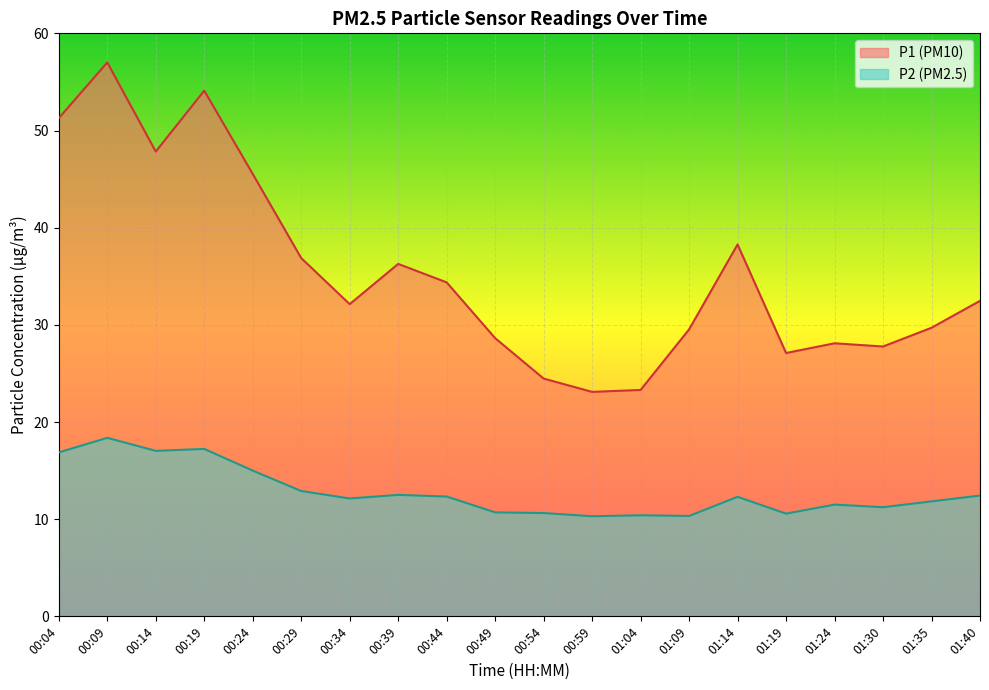

What is the difference between the second highest and minimum values in the P1 series?

31.0